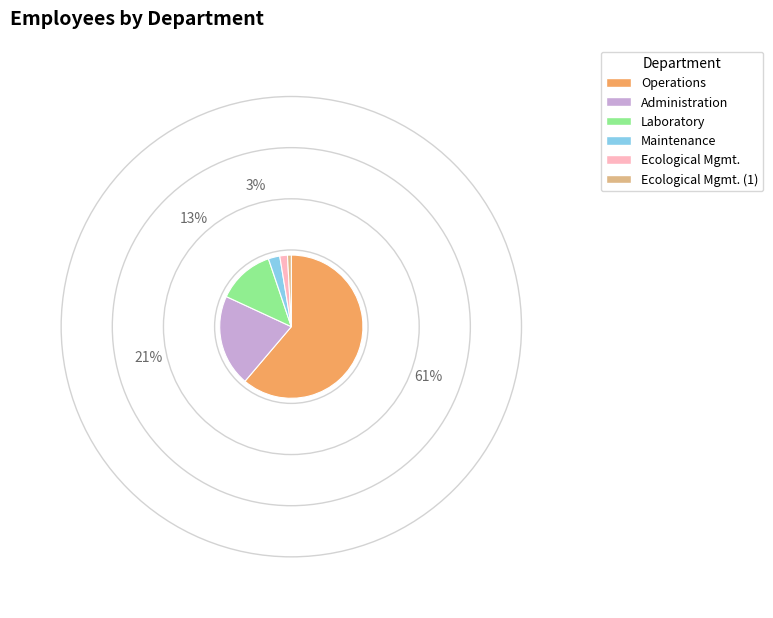

Between Ecological Mgmt. (1) and Laboratory, which is larger?

Laboratory